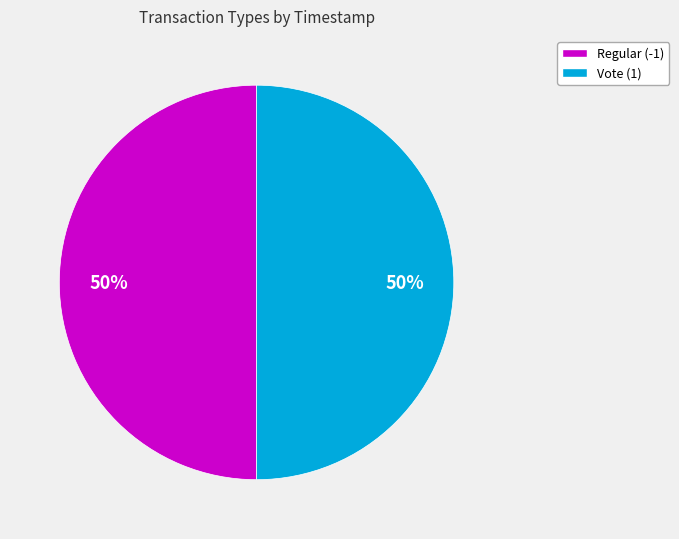

Approximately how many times larger is the value at Vote (1) compared to Regular (-1)?

1.0